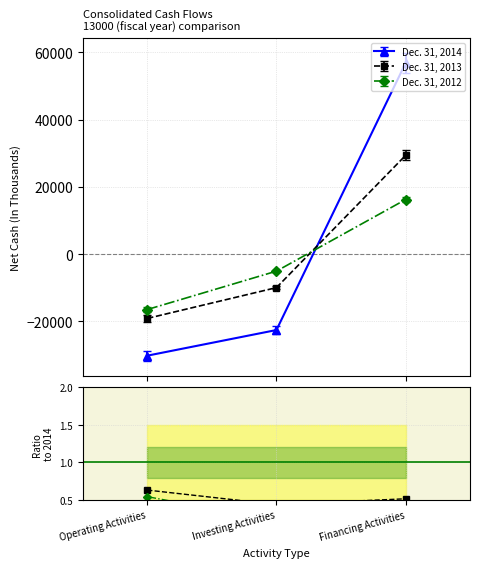

What is the highest value of the Dec. 31, 2012 series?

16246